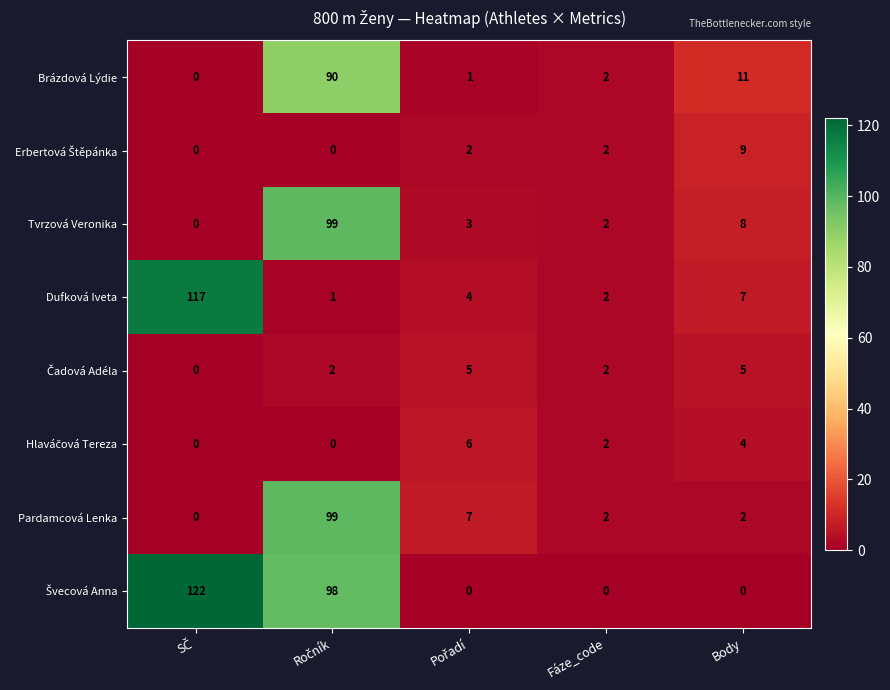

The value of Tvrzová Veronika at Fáze_code is 4. True or false?

False